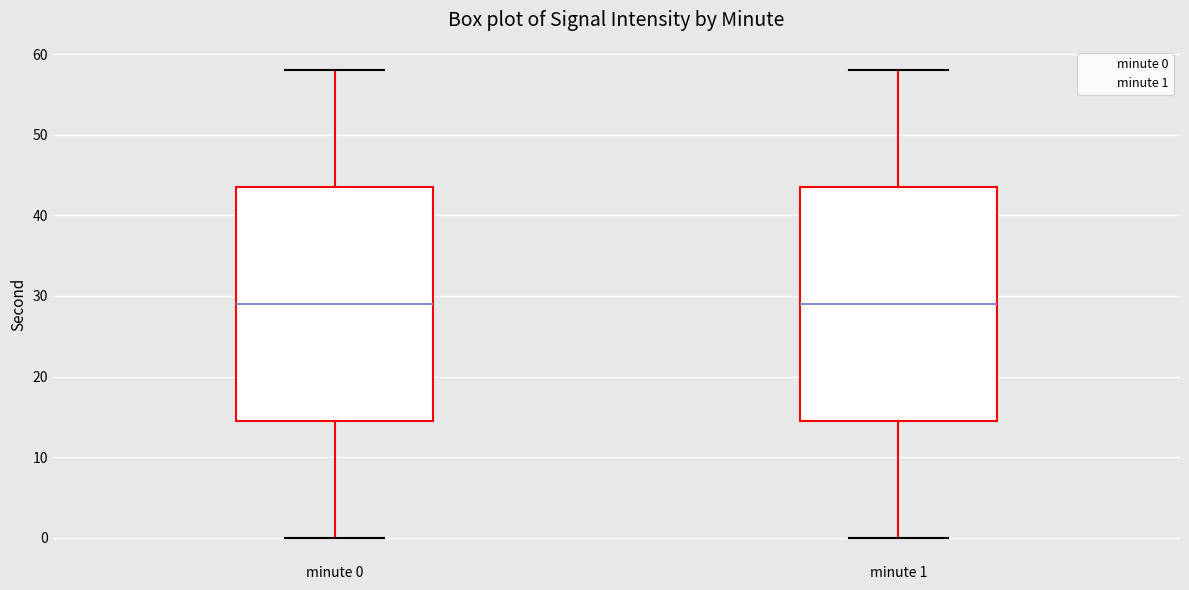

Where is the upper edge of the box for minute 1 on the y-axis? The values are not printed on the chart, so give them approximately, as read against the axis.

44